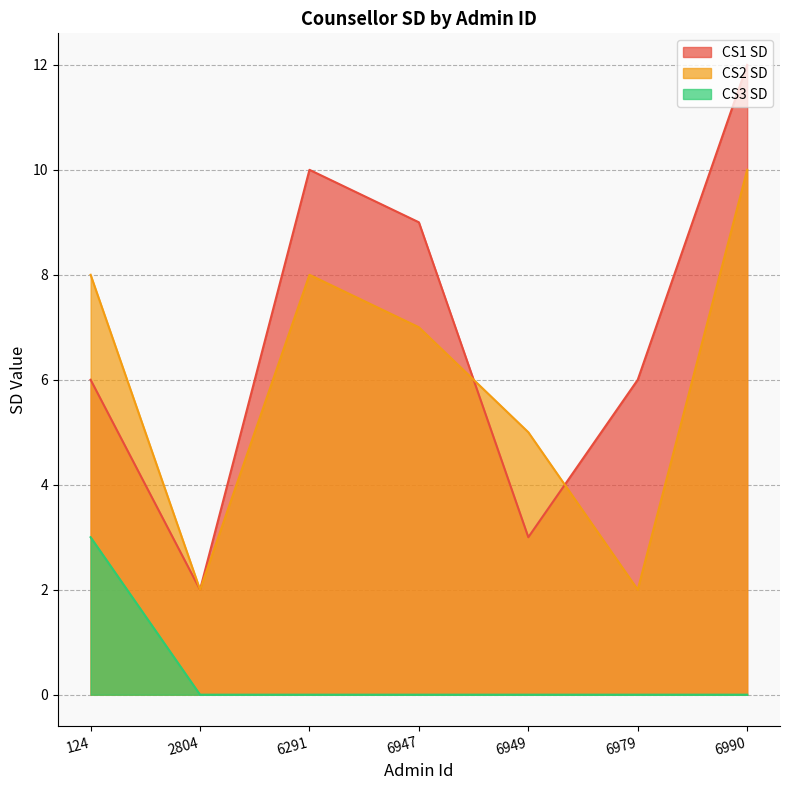

What is the value of the CS1 SD point at the 6th from the left?

6